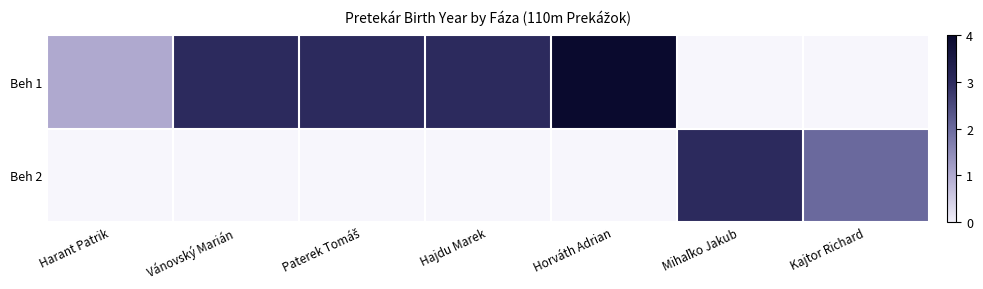

At which label does Beh 1 first exceed 3?

Horváth Adrian